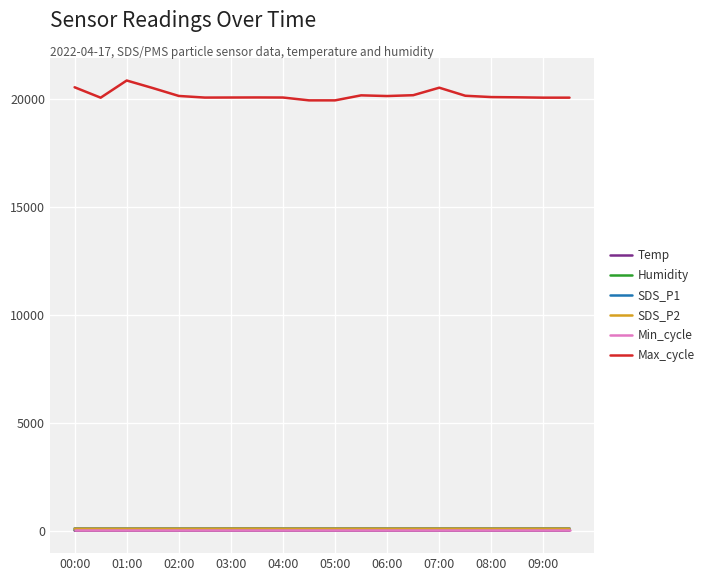

Which series has the largest total across all categories?

Max_cycle